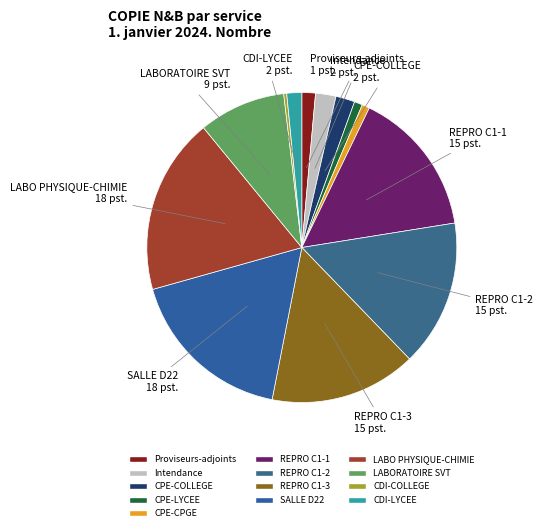

Is it true that CDI-LYCEE is 11% of the pie?

False